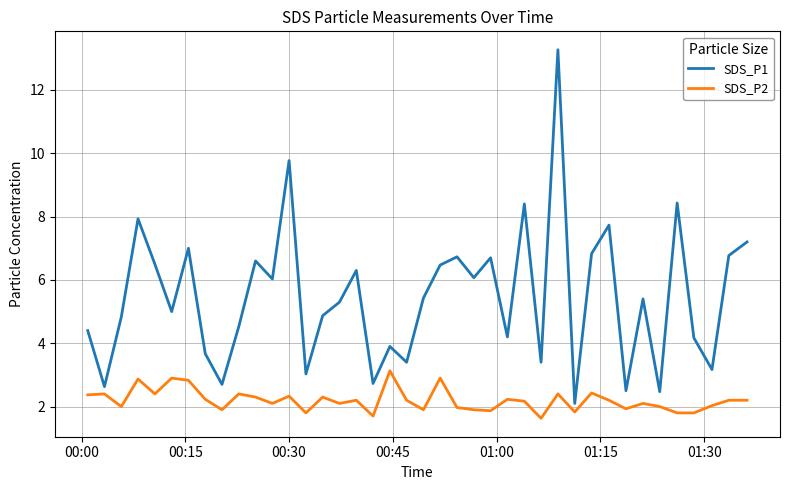

What is the smallest value displayed?

1.6